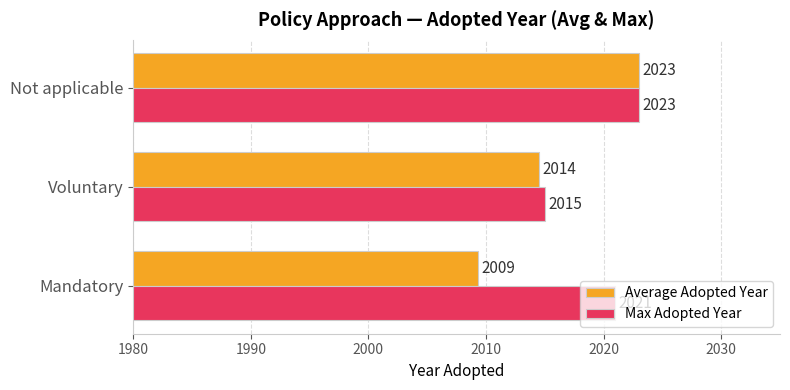

What is the sum of the Max Adopted Year values at Voluntary and Not applicable?

4038.0